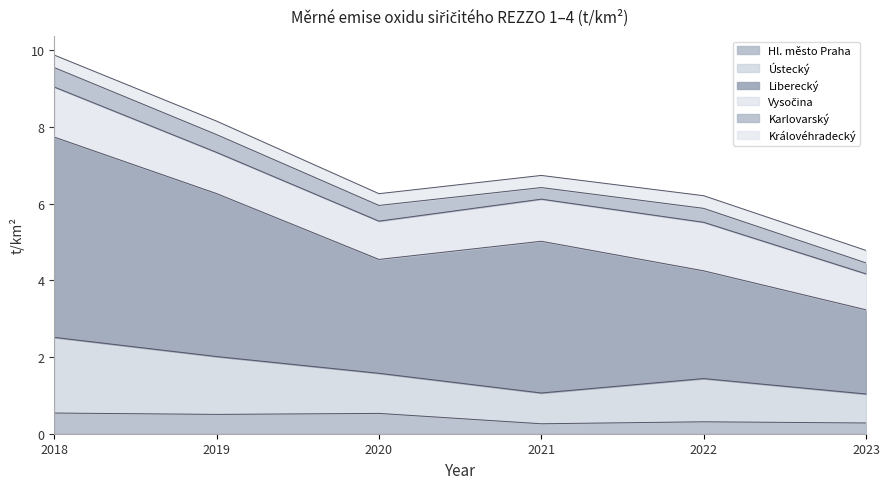

In Královéhradecký, how many points are lower than both neighbors (excluding endpoints)?

1